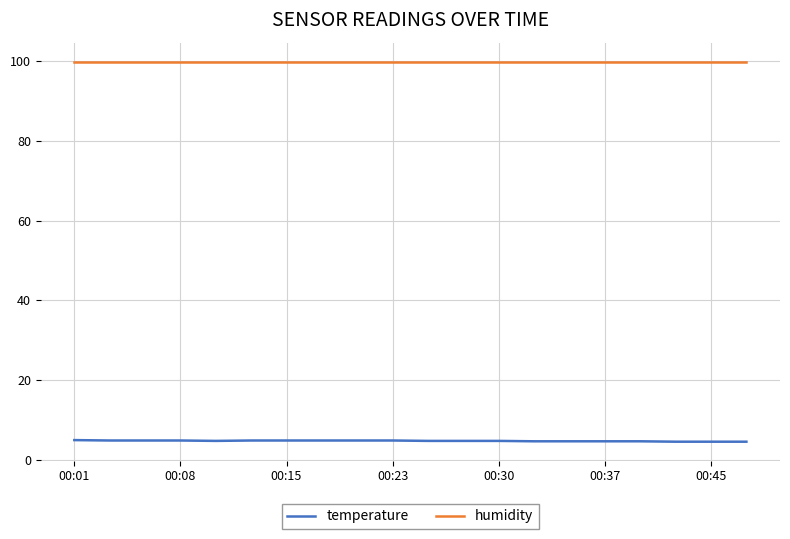

What is the minimum value shown in the chart?

4.5